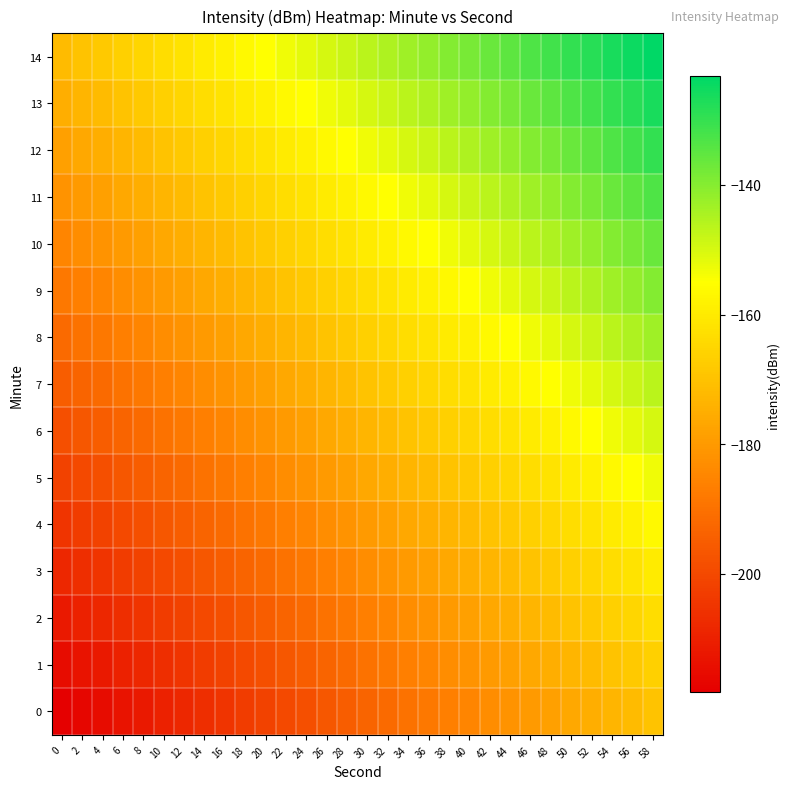

Reading left to right, transcribe all the data shown in this chart.

0: 0=-218.2	2=-216.6	4=-214.9	6=-213.2	8=-211.6	10=-209.9	12=-208.2	14=-206.6	16=-204.9	18=-203.2	20=-201.6	22=-199.9	24=-198.2	26=-196.6	28=-194.9	30=-193.2	32=-191.6	34=-189.9	36=-188.2	38=-186.6	40=-184.9	42=-183.2	44=-181.6	46=-179.9	48=-178.2	50=-176.6	52=-174.9	54=-173.2	56=-171.6	58=-169.9
1: 0=-214.9	2=-213.2	4=-211.6	6=-209.9	8=-208.2	10=-206.6	12=-204.9	14=-203.2	16=-201.6	18=-199.9	20=-198.2	22=-196.6	24=-194.9	26=-193.2	28=-191.6	30=-189.9	32=-188.2	34=-186.6	36=-184.9	38=-183.2	40=-181.6	42=-179.9	44=-178.2	46=-176.6	48=-174.9	50=-173.2	52=-171.6	54=-169.9	56=-168.2	58=-166.6
2: 0=-211.6	2=-209.9	4=-208.2	6=-206.6	8=-204.9	10=-203.2	12=-201.6	14=-199.9	16=-198.2	18=-196.6	20=-194.9	22=-193.2	24=-191.6	26=-189.9	28=-188.2	30=-186.6	32=-184.9	34=-183.2	36=-181.6	38=-179.9	40=-178.2	42=-176.6	44=-174.9	46=-173.2	48=-171.6	50=-169.9	52=-168.2	54=-166.6	56=-164.9	58=-163.2
3: 0=-208.2	2=-206.6	4=-204.9	6=-203.2	8=-201.6	10=-199.9	12=-198.2	14=-196.6	16=-194.9	18=-193.2	20=-191.6	22=-189.9	24=-188.2	26=-186.6	28=-184.9	30=-183.2	32=-181.6	34=-179.9	36=-178.2	38=-176.6	40=-174.9	42=-173.2	44=-171.6	46=-169.9	48=-168.2	50=-166.6	52=-164.9	54=-163.2	56=-161.6	58=-159.9
4: 0=-204.9	2=-203.2	4=-201.6	6=-199.9	8=-198.2	10=-196.6	12=-194.9	14=-193.2	16=-191.6	18=-189.9	20=-188.2	22=-186.6	24=-184.9	26=-183.2	28=-181.6	30=-179.9	32=-178.2	34=-176.6	36=-174.9	38=-173.2	40=-171.6	42=-169.9	44=-168.2	46=-166.6	48=-164.9	50=-163.2	52=-161.6	54=-159.9	56=-158.2	58=-156.6
5: 0=-201.6	2=-199.9	4=-198.2	6=-196.6	8=-194.9	10=-193.2	12=-191.6	14=-189.9	16=-188.2	18=-186.6	20=-184.9	22=-183.2	24=-181.6	26=-179.9	28=-178.2	30=-176.6	32=-174.9	34=-173.2	36=-171.6	38=-169.9	40=-168.2	42=-166.6	44=-164.9	46=-163.2	48=-161.6	50=-159.9	52=-158.2	54=-156.6	56=-154.9	58=-153.2
6: 0=-198.2	2=-196.6	4=-194.9	6=-193.2	8=-191.6	10=-189.9	12=-188.2	14=-186.6	16=-184.9	18=-183.2	20=-181.6	22=-179.9	24=-178.2	26=-176.6	28=-174.9	30=-173.2	32=-171.6	34=-169.9	36=-168.2	38=-166.6	40=-164.9	42=-163.2	44=-161.6	46=-159.9	48=-158.2	50=-156.6	52=-154.9	54=-153.2	56=-151.6	58=-149.9
7: 0=-194.9	2=-193.2	4=-191.6	6=-189.9	8=-188.2	10=-186.6	12=-184.9	14=-183.2	16=-181.6	18=-179.9	20=-178.2	22=-176.6	24=-174.9	26=-173.2	28=-171.6	30=-169.9	32=-168.2	34=-166.6	36=-164.9	38=-163.2	40=-161.6	42=-159.9	44=-158.2	46=-156.6	48=-154.9	50=-153.2	52=-151.6	54=-149.9	56=-148.2	58=-146.6
8: 0=-191.6	2=-189.9	4=-188.2	6=-186.6	8=-184.9	10=-183.2	12=-181.6	14=-179.9	16=-178.2	18=-176.6	20=-174.9	22=-173.2	24=-171.6	26=-169.9	28=-168.2	30=-166.6	32=-164.9	34=-163.2	36=-161.6	38=-159.9	40=-158.2	42=-156.6	44=-154.9	46=-153.2	48=-151.6	50=-149.9	52=-148.2	54=-146.6	56=-144.9	58=-143.2
9: 0=-188.2	2=-186.6	4=-184.9	6=-183.2	8=-181.6	10=-179.9	12=-178.2	14=-176.6	16=-174.9	18=-173.2	20=-171.6	22=-169.9	24=-168.2	26=-166.6	28=-164.9	30=-163.2	32=-161.6	34=-159.9	36=-158.2	38=-156.6	40=-154.9	42=-153.2	44=-151.6	46=-149.9	48=-148.2	50=-146.6	52=-144.9	54=-143.2	56=-141.6	58=-139.9
10: 0=-184.9	2=-183.2	4=-181.6	6=-179.9	8=-178.2	10=-176.6	12=-174.9	14=-173.2	16=-171.6	18=-169.9	20=-168.2	22=-166.6	24=-164.9	26=-163.2	28=-161.6	30=-159.9	32=-158.2	34=-156.6	36=-154.9	38=-153.2	40=-151.6	42=-149.9	44=-148.2	46=-146.6	48=-144.9	50=-143.2	52=-141.6	54=-139.9	56=-138.2	58=-136.6
11: 0=-181.6	2=-179.9	4=-178.2	6=-176.6	8=-174.9	10=-173.2	12=-171.6	14=-169.9	16=-168.2	18=-166.6	20=-164.9	22=-163.2	24=-161.6	26=-159.9	28=-158.2	30=-156.6	32=-154.9	34=-153.2	36=-151.6	38=-149.9	40=-148.2	42=-146.6	44=-144.9	46=-143.2	48=-141.6	50=-139.9	52=-138.2	54=-136.6	56=-134.9	58=-133.2
12: 0=-178.2	2=-176.6	4=-174.9	6=-173.2	8=-171.6	10=-169.9	12=-168.2	14=-166.6	16=-164.9	18=-163.2	20=-161.6	22=-159.9	24=-158.2	26=-156.6	28=-154.9	30=-153.2	32=-151.6	34=-149.9	36=-148.2	38=-146.6	40=-144.9	42=-143.2	44=-141.6	46=-139.9	48=-138.2	50=-136.6	52=-134.9	54=-133.2	56=-131.6	58=-129.9
13: 0=-174.9	2=-173.2	4=-171.6	6=-169.9	8=-168.2	10=-166.6	12=-164.9	14=-163.2	16=-161.6	18=-159.9	20=-158.2	22=-156.6	24=-154.9	26=-153.2	28=-151.6	30=-149.9	32=-148.2	34=-146.6	36=-144.9	38=-143.2	40=-141.6	42=-139.9	44=-138.2	46=-136.6	48=-134.9	50=-133.2	52=-131.6	54=-129.9	56=-128.2	58=-126.6
14: 0=-171.6	2=-169.9	4=-168.2	6=-166.6	8=-164.9	10=-163.2	12=-161.6	14=-159.9	16=-158.2	18=-156.6	20=-154.9	22=-153.2	24=-151.6	26=-149.9	28=-148.2	30=-146.6	32=-144.9	34=-143.2	36=-141.6	38=-139.9	40=-138.2	42=-136.6	44=-134.9	46=-133.2	48=-131.6	50=-129.9	52=-128.2	54=-126.6	56=-124.9	58=-123.2